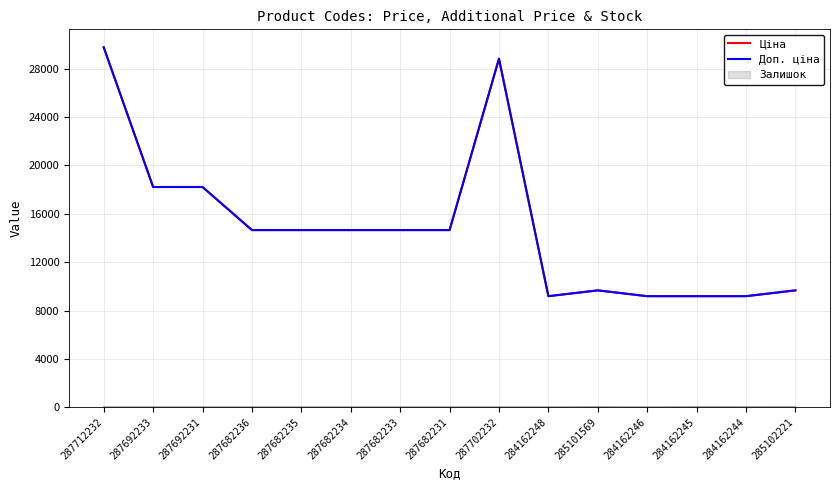

What is the difference between the maximum and minimum values in the Ціна series?

20576.3